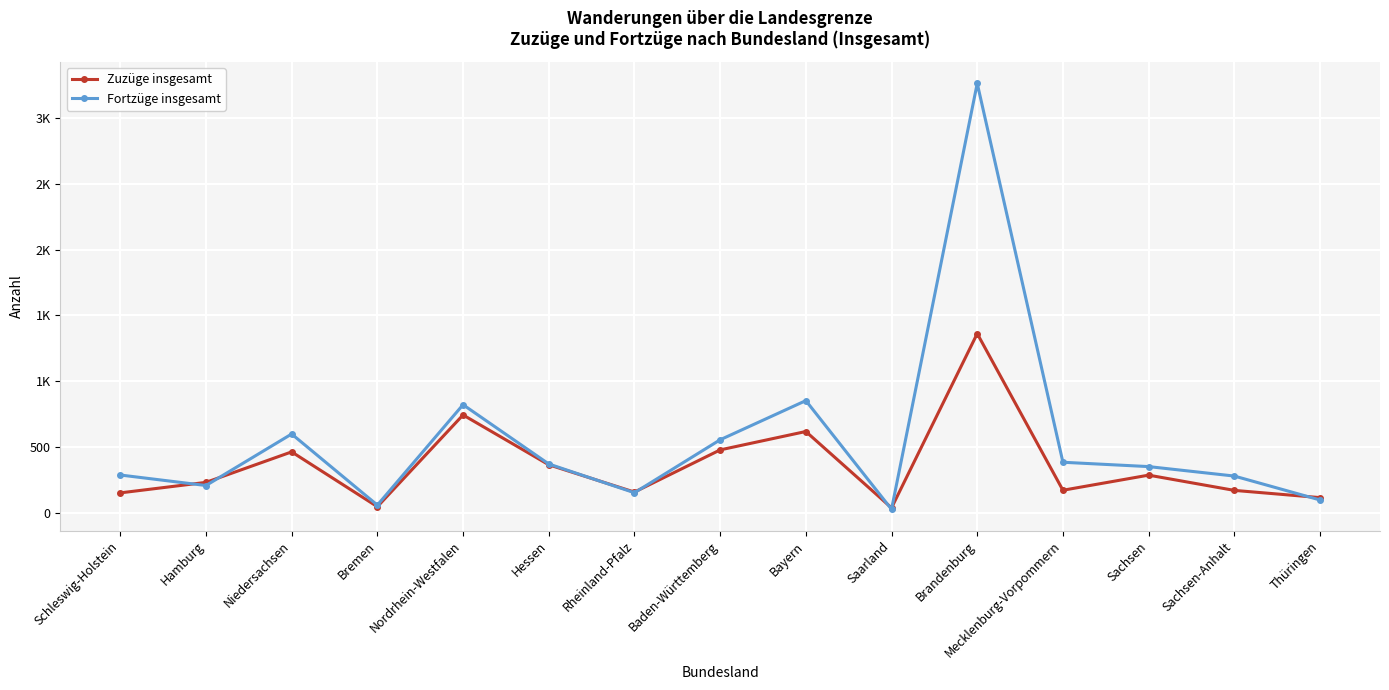

Is this an area chart (filled region under the line)?

No